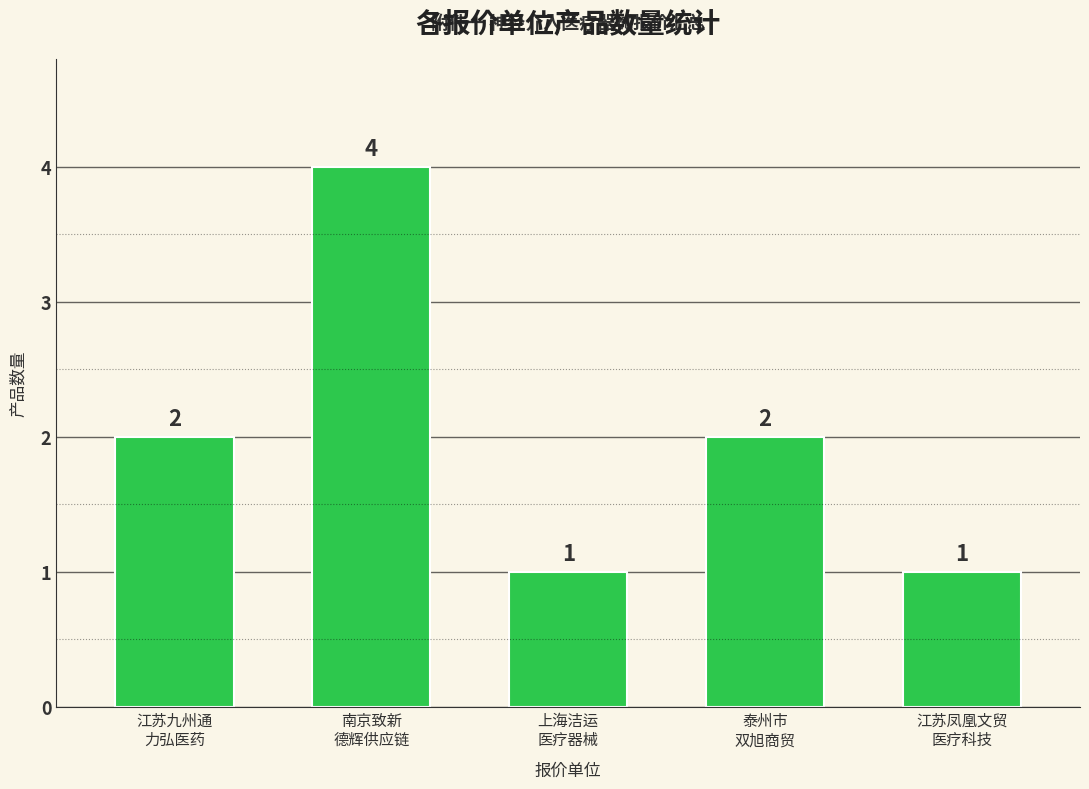

The value at 江苏凤凰文贸
医疗科技 is 1. True or false?

True